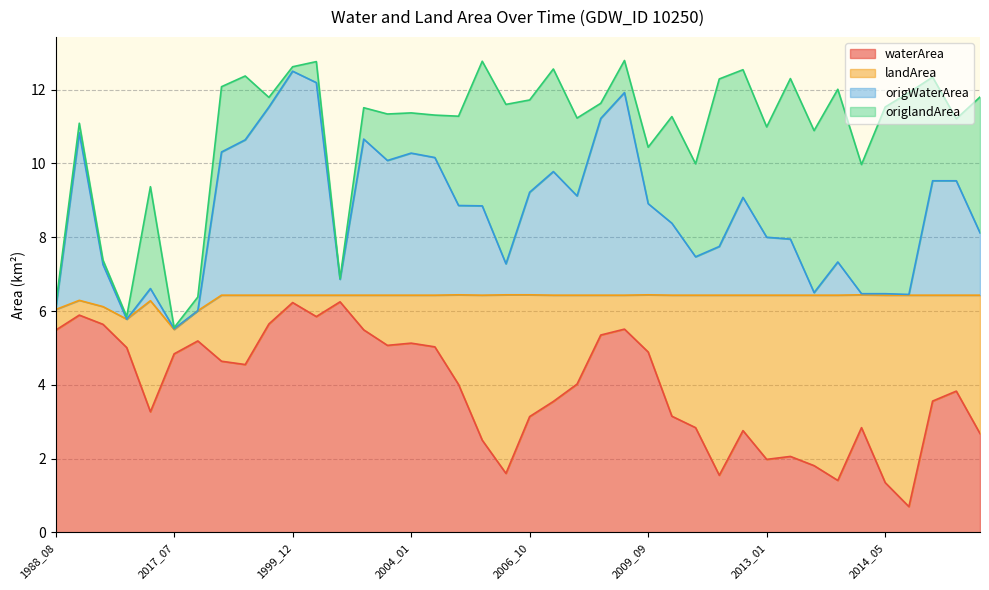

What is the minimum value for waterArea?

0.7